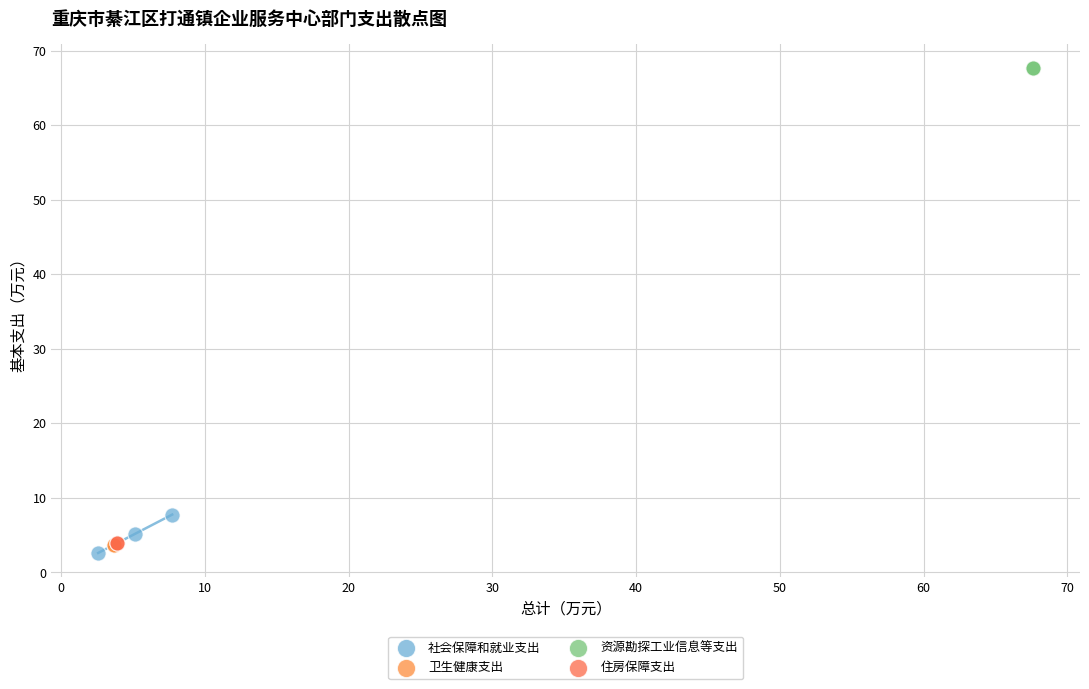

Which series reaches the minimum Y coordinate?

社会保障和就业支出